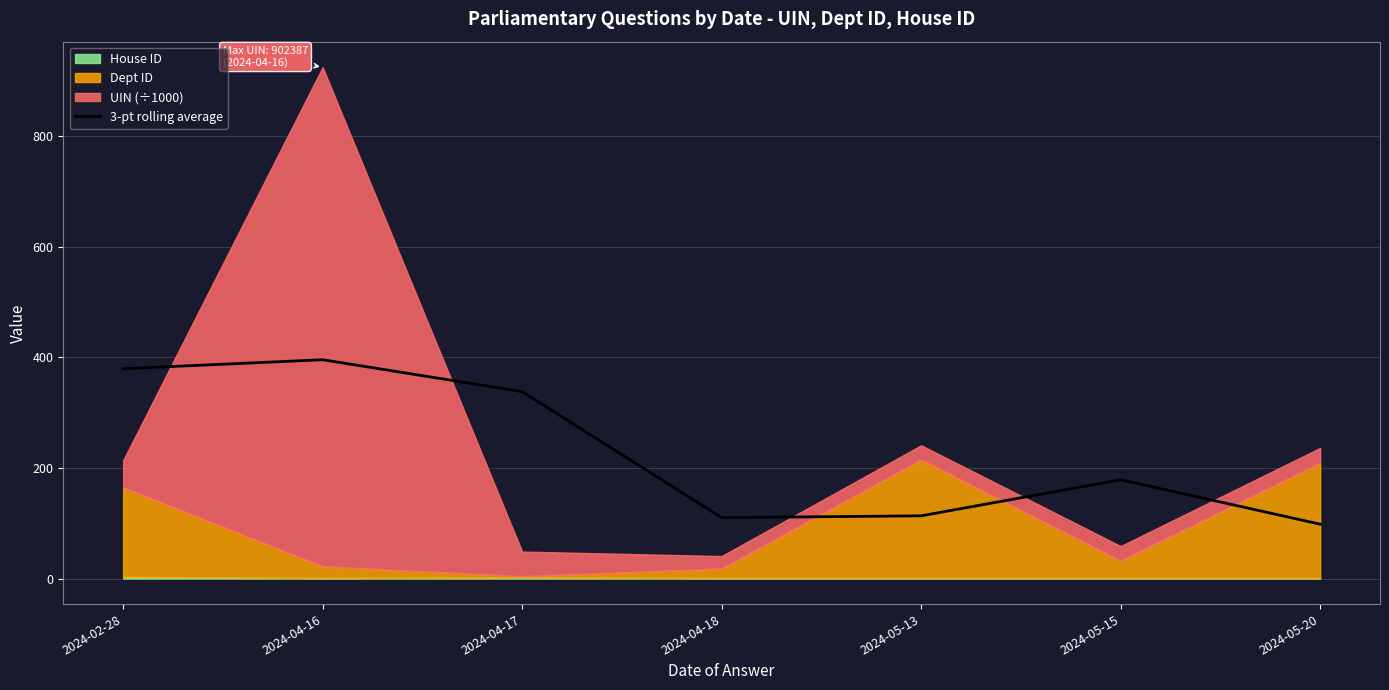

What is the minimum value for 3-pt rolling average?

98.2